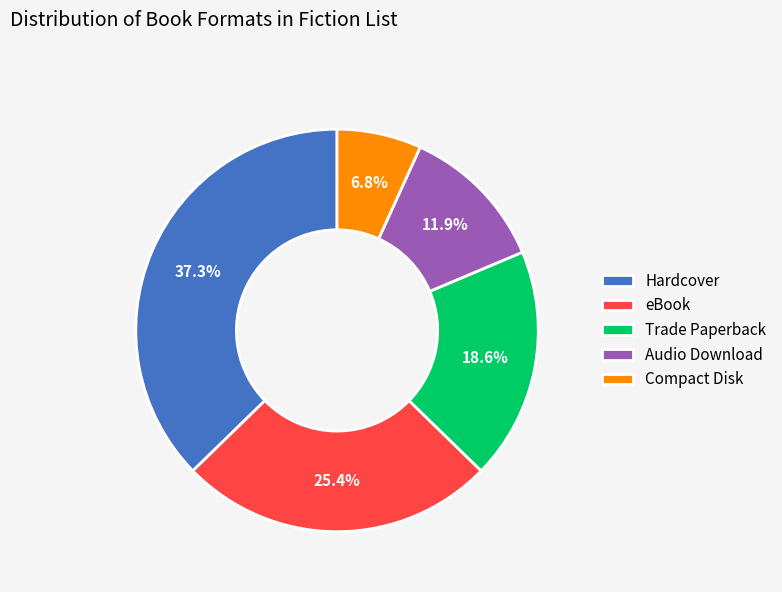

How many segments does this pie chart have?

5